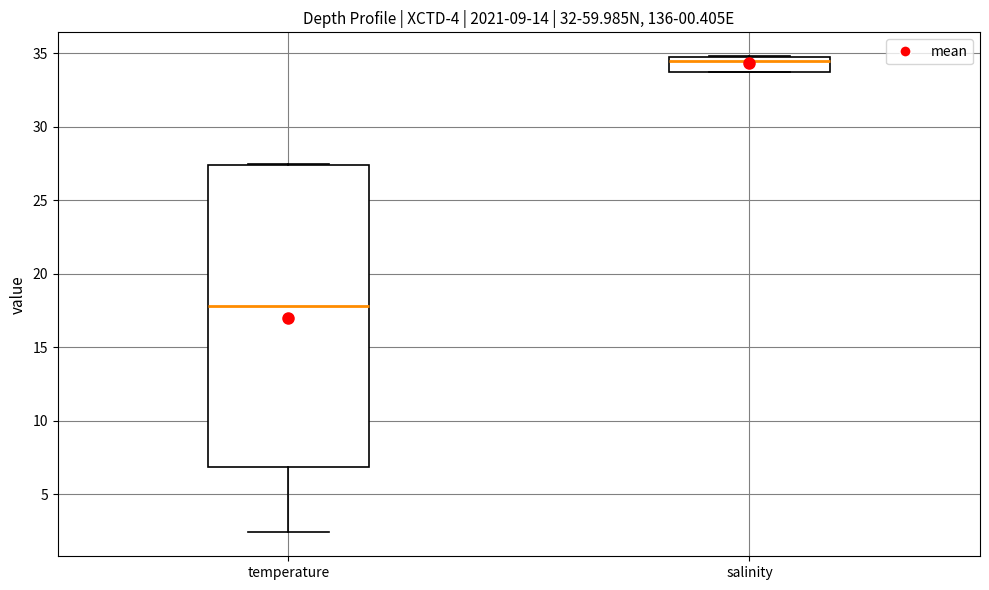

Which box is the tallest, from its lower edge to its upper edge?

temperature